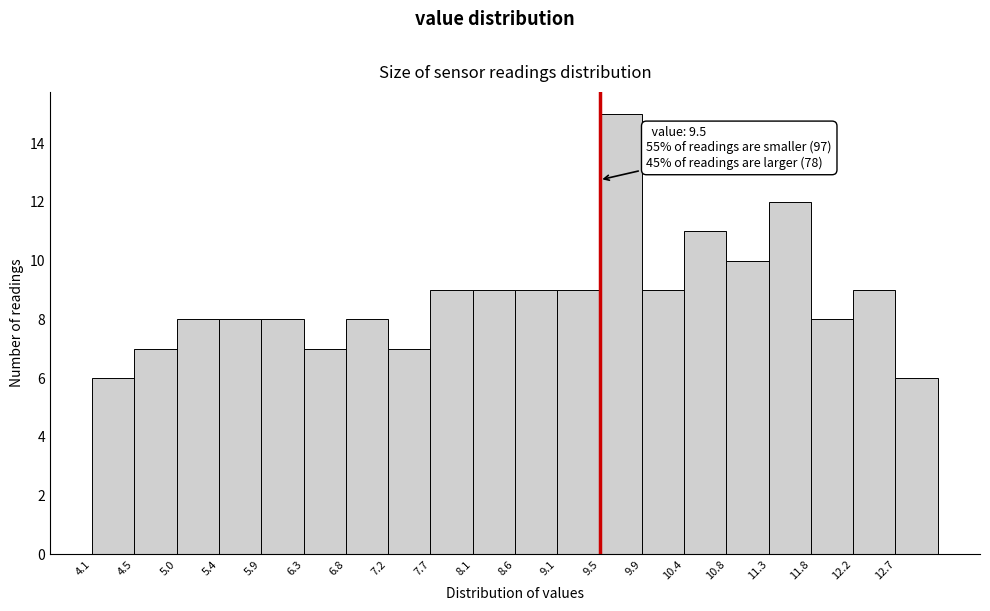

Which range on the x-axis has the tallest bar?

9.50 to 9.95